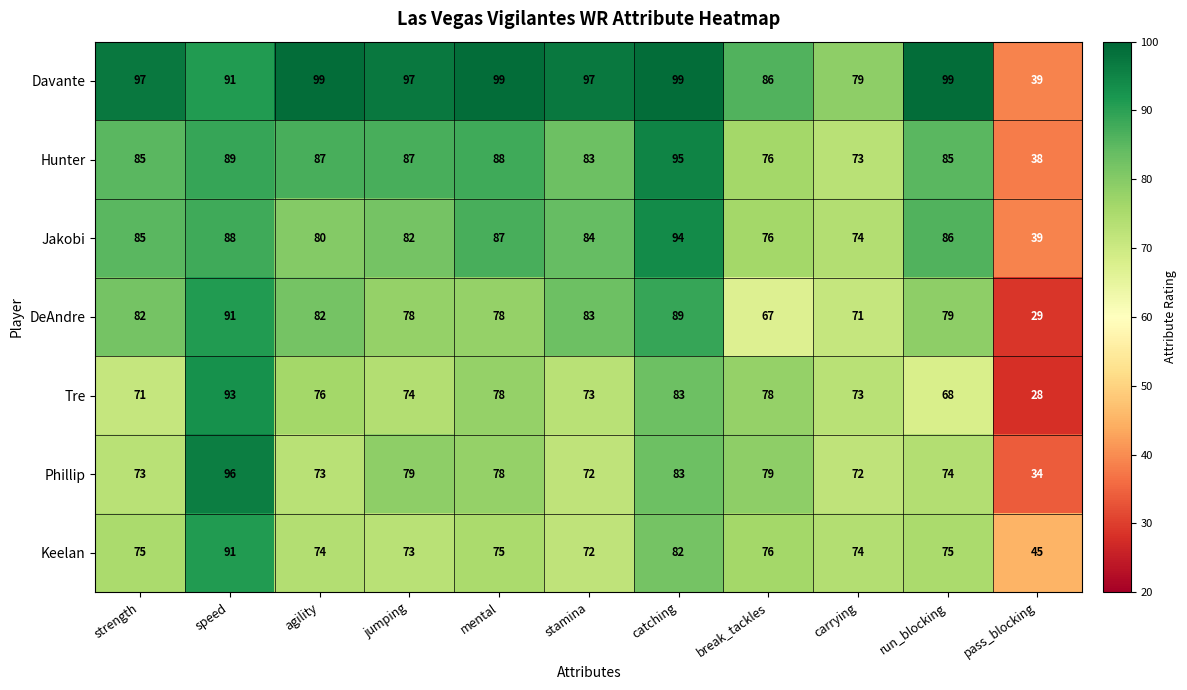

At which category is the sum across all series the highest?

speed